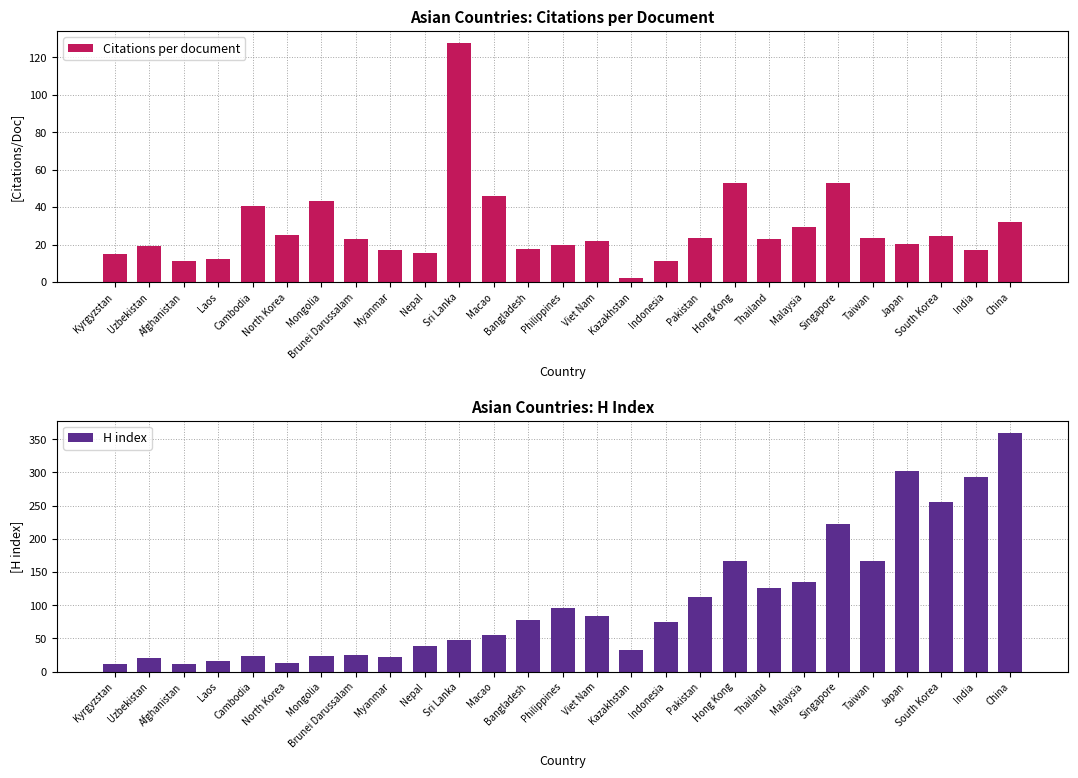

What position from the right is South Korea?

3